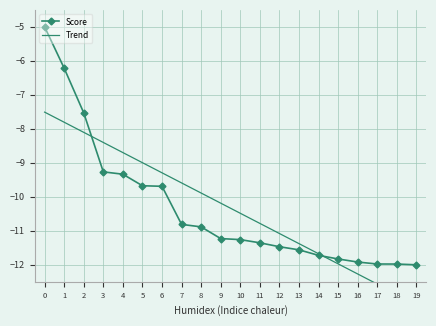

After their last crossing, which series has the higher values: Score or Trend?

Score